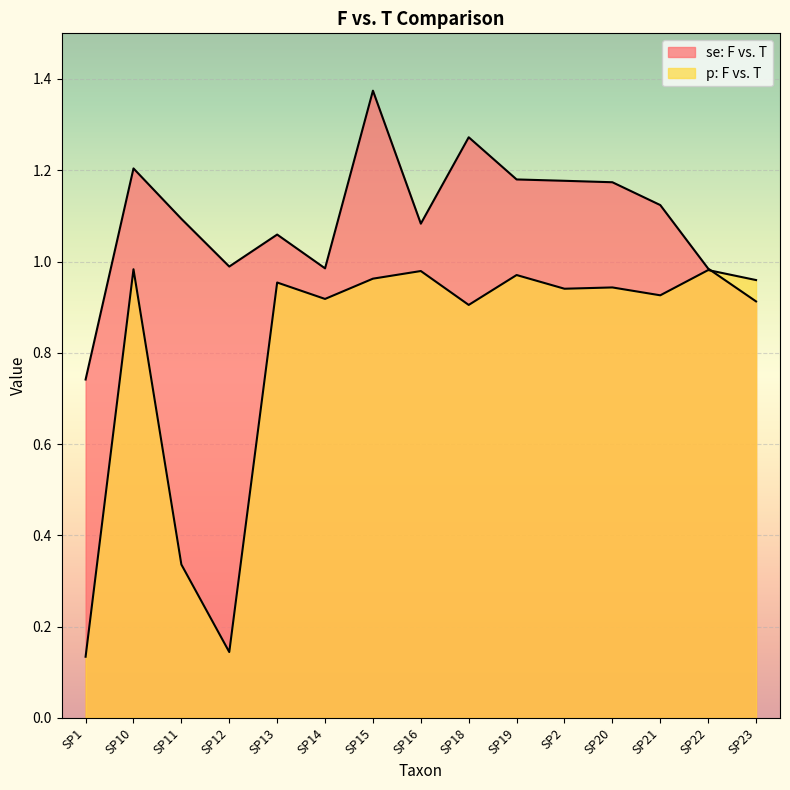

Between SP15 and SP16, which series saw the biggest shift?

se: F vs. T